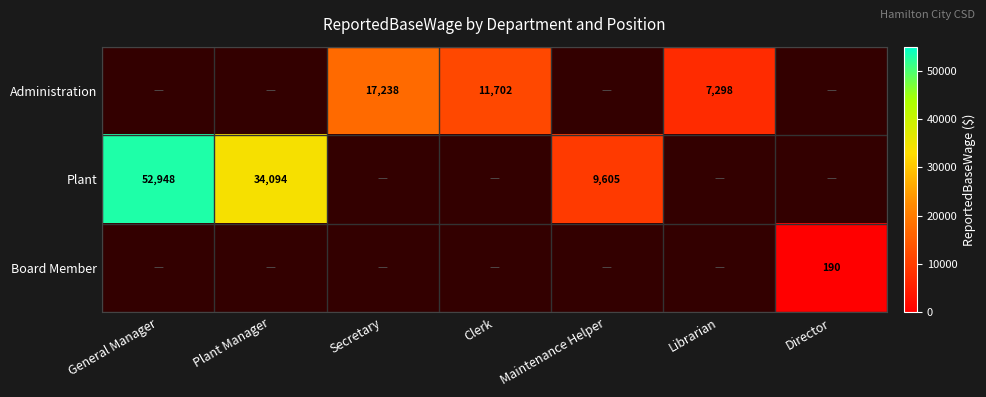

Which label corresponds to the smallest value in the chart?

Director